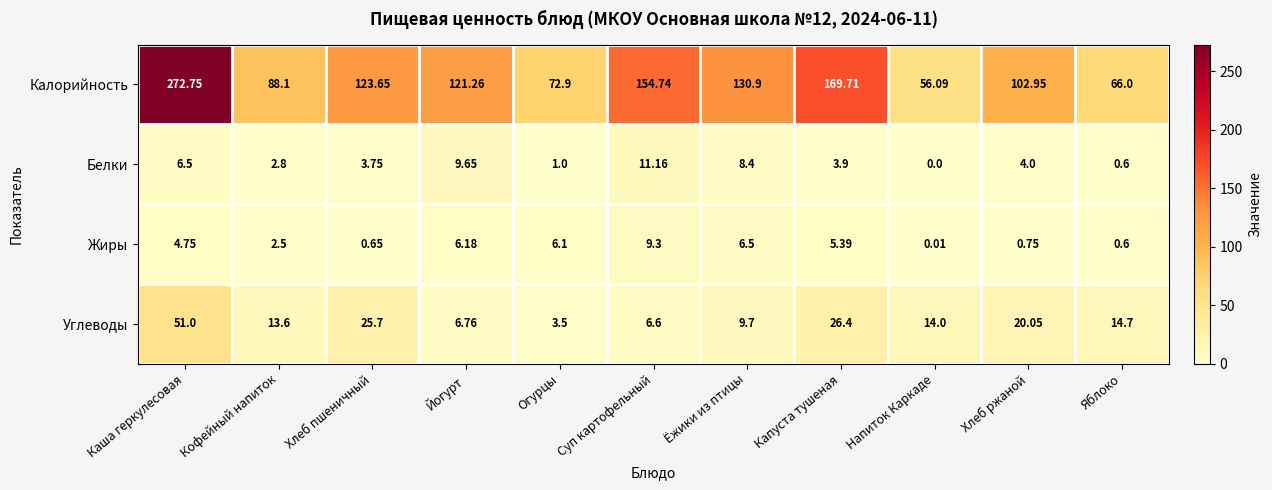

Which series has the widest spread of values?

Калорийность